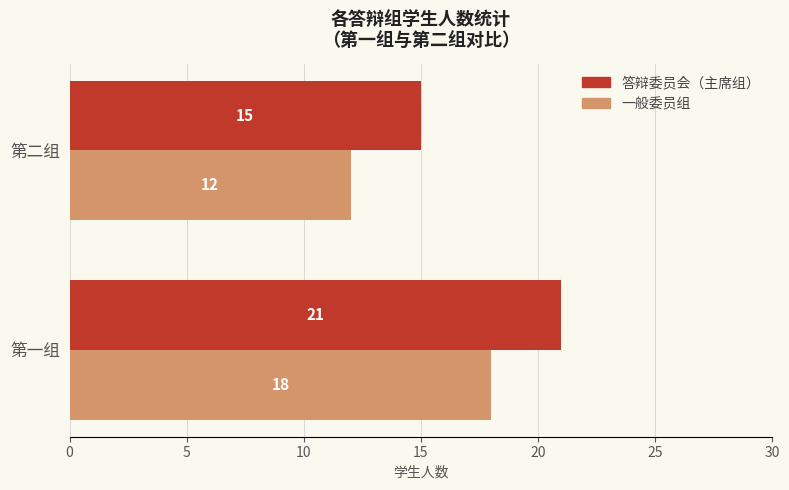

At which category is the sum across all series the highest?

第一组